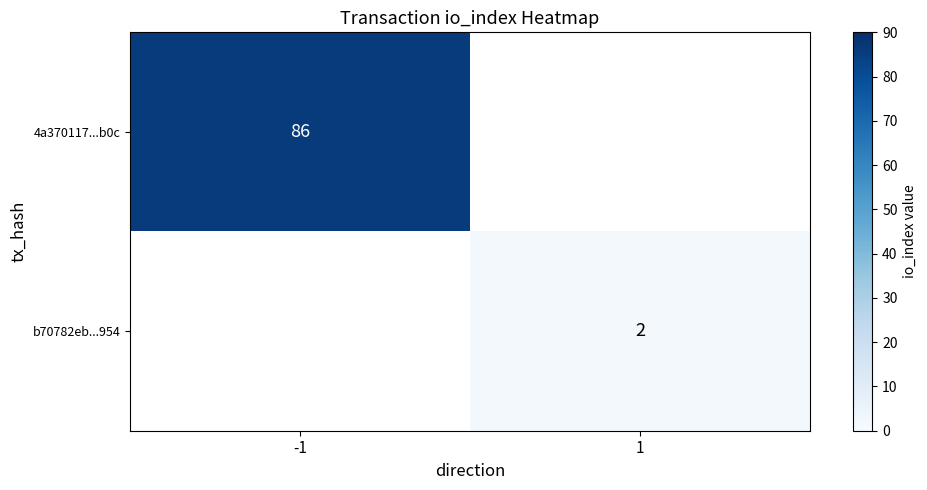

True or false: 4a370117...b0c has a value of 86 at -1.

True